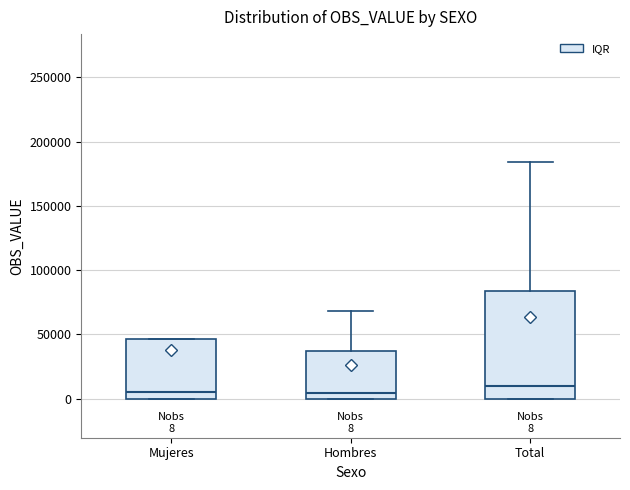

Which box is the tallest, from its lower edge to its upper edge?

Total